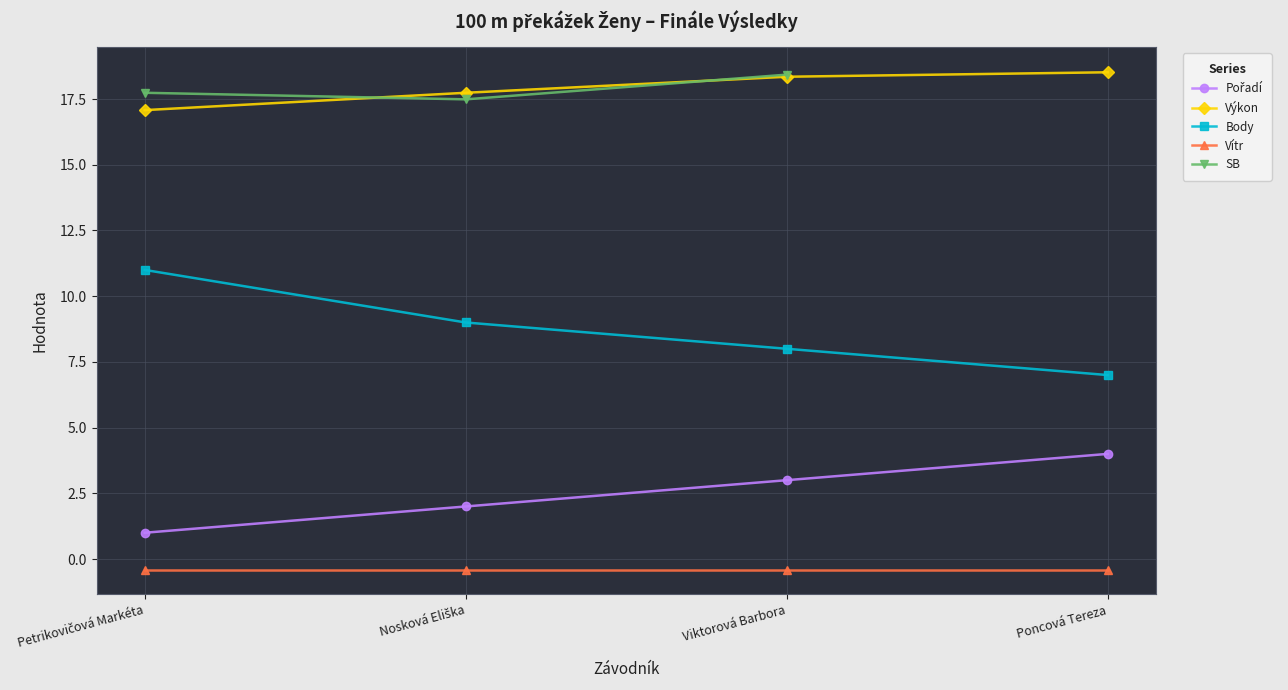

What is the difference between the highest and lowest values at Viktorová Barbora?

18.8